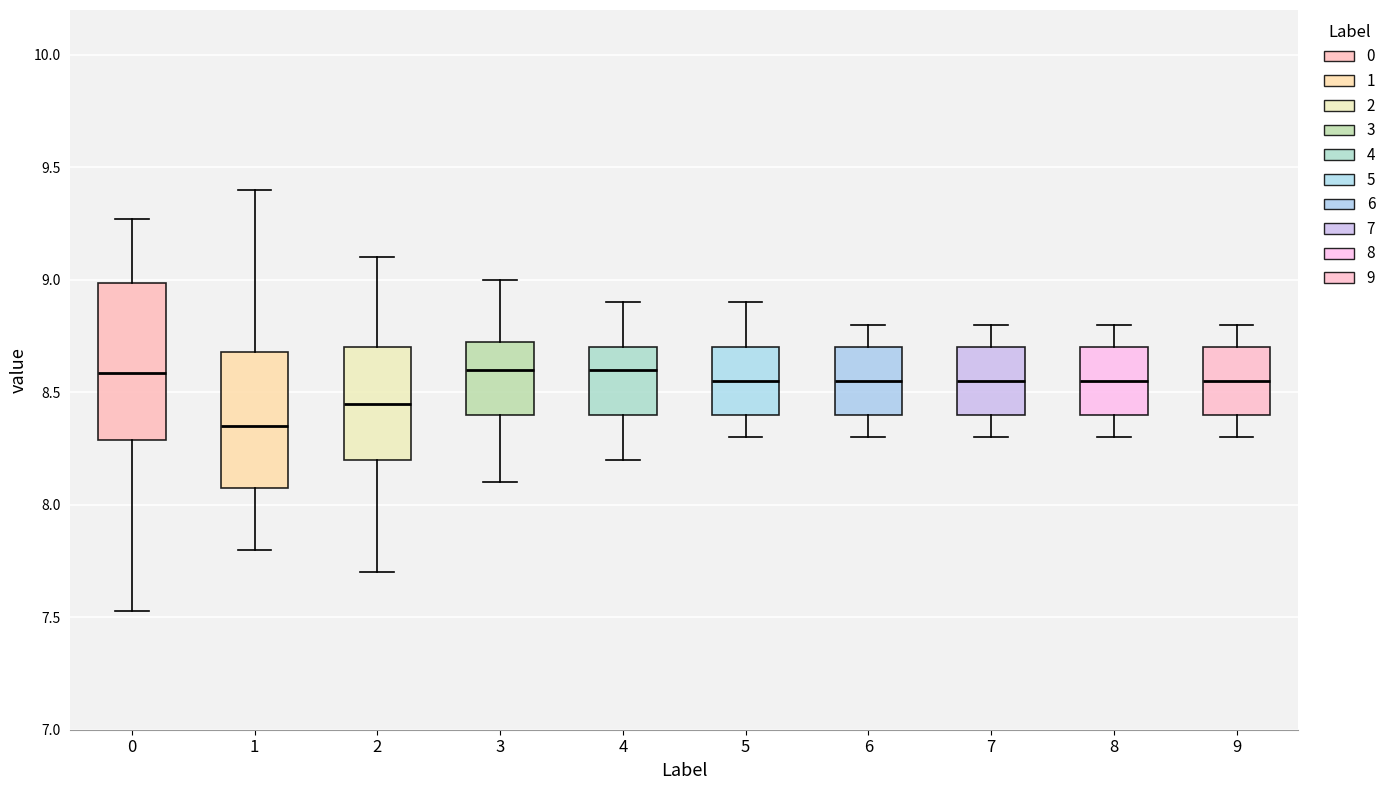

Where does the lower whisker of the box at x = 5 end on the y-axis? The values are not printed on the chart, so give them approximately, as read against the axis.

8.30